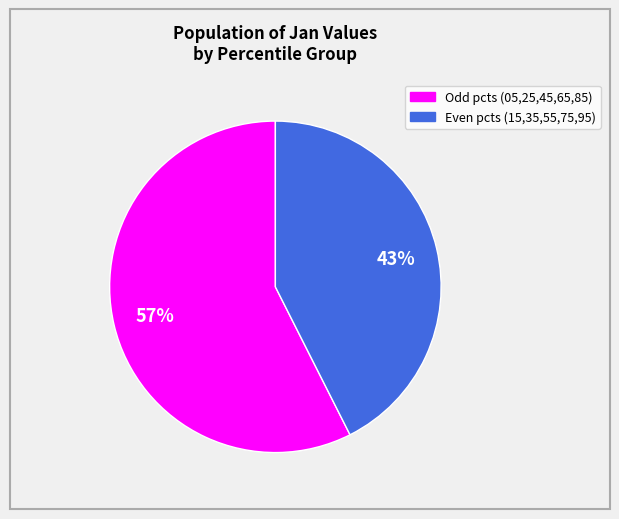

To the nearest percent, what is the average slice percentage?

50%